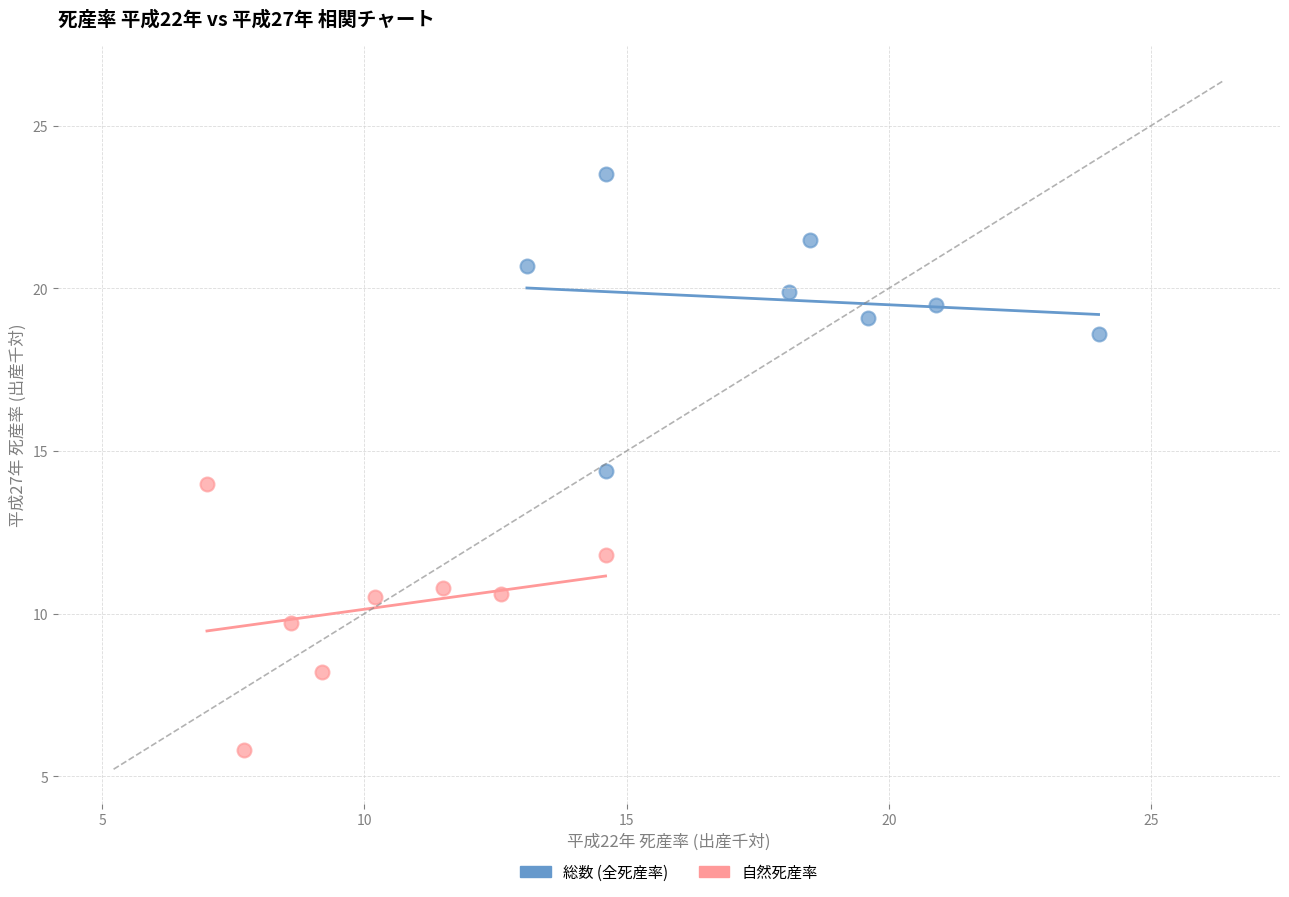

Which series reaches the minimum Y coordinate?

自然死産率